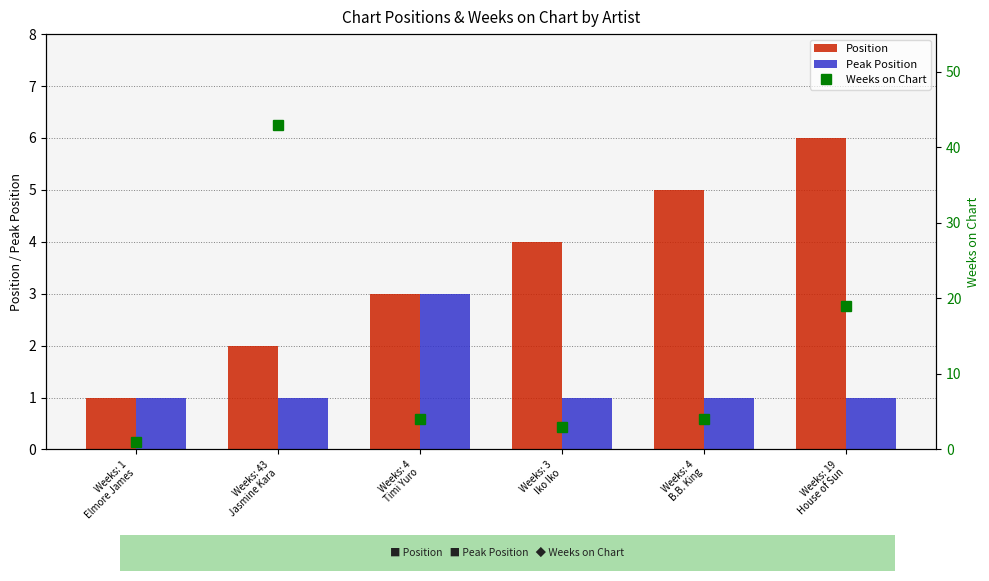

What position from the right is Weeks: 43
Jasmine Kara?

5